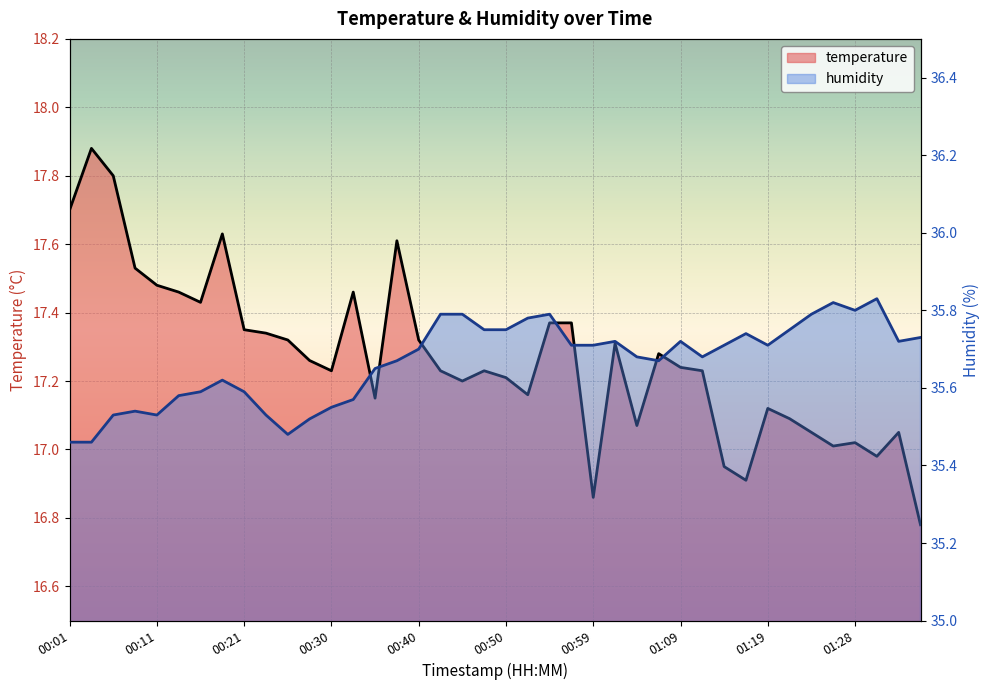

What is the smallest value displayed?

16.8